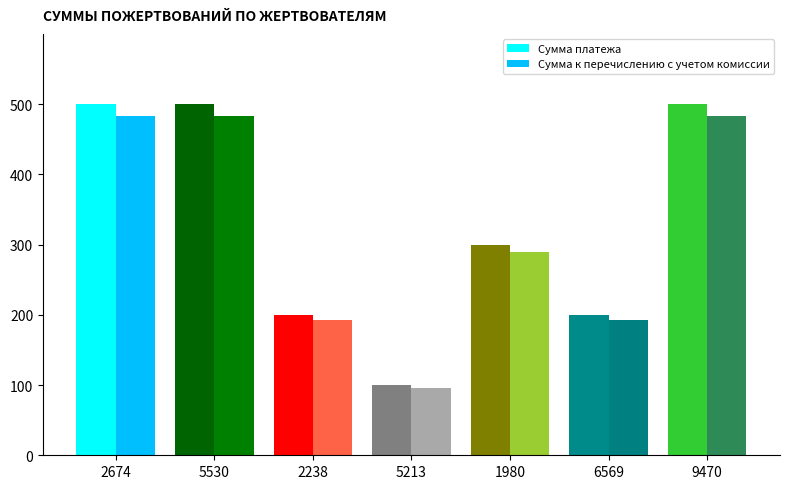

Reading right to left, list all the values displayed in this chart.

Сумма платежа: 9470=500.0	6569=200.0	1980=300.0	5213=100.0	2238=200.0	5530=500.0	2674=500.0
Сумма к перечислению с учетом комиссии: 9470=482.5	6569=193.0	1980=289.5	5213=96.5	2238=193.0	5530=482.5	2674=482.5